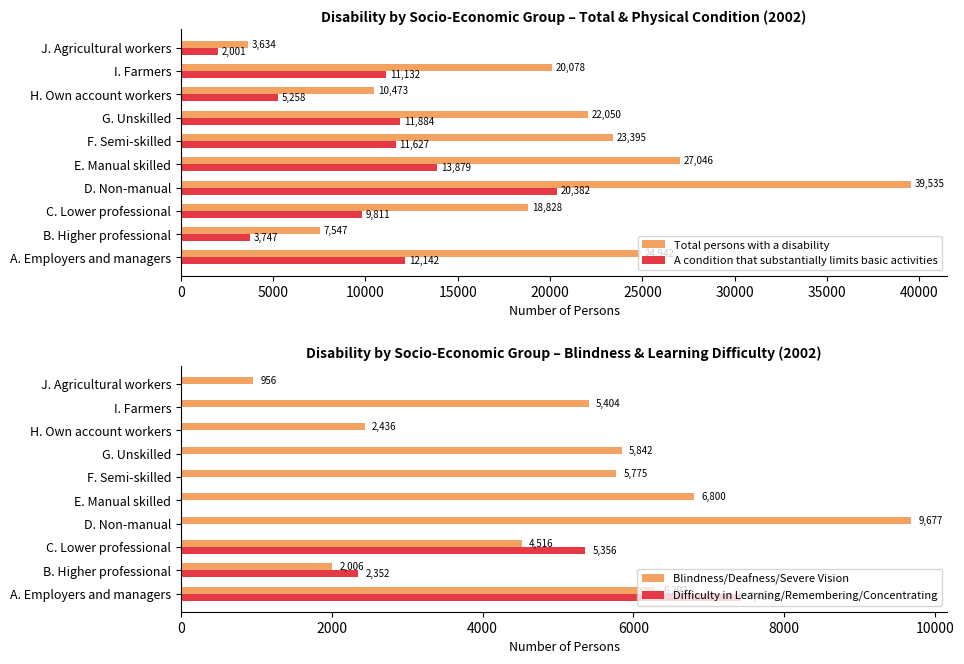

How many groups of bars are there?

10